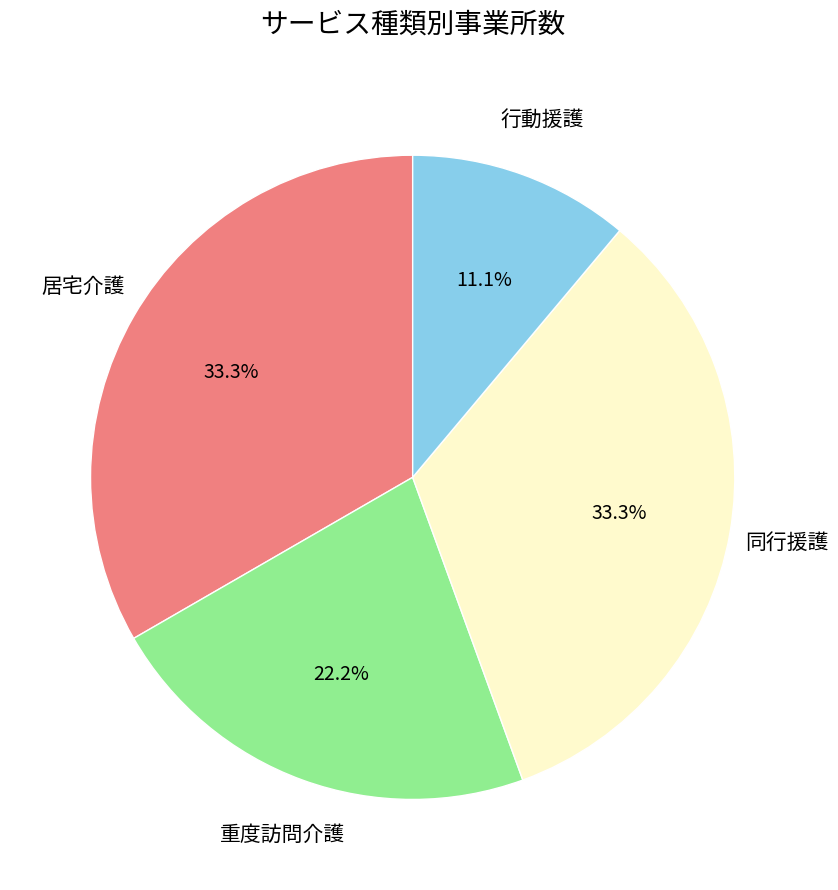

Is there a majority slice in this chart?

No